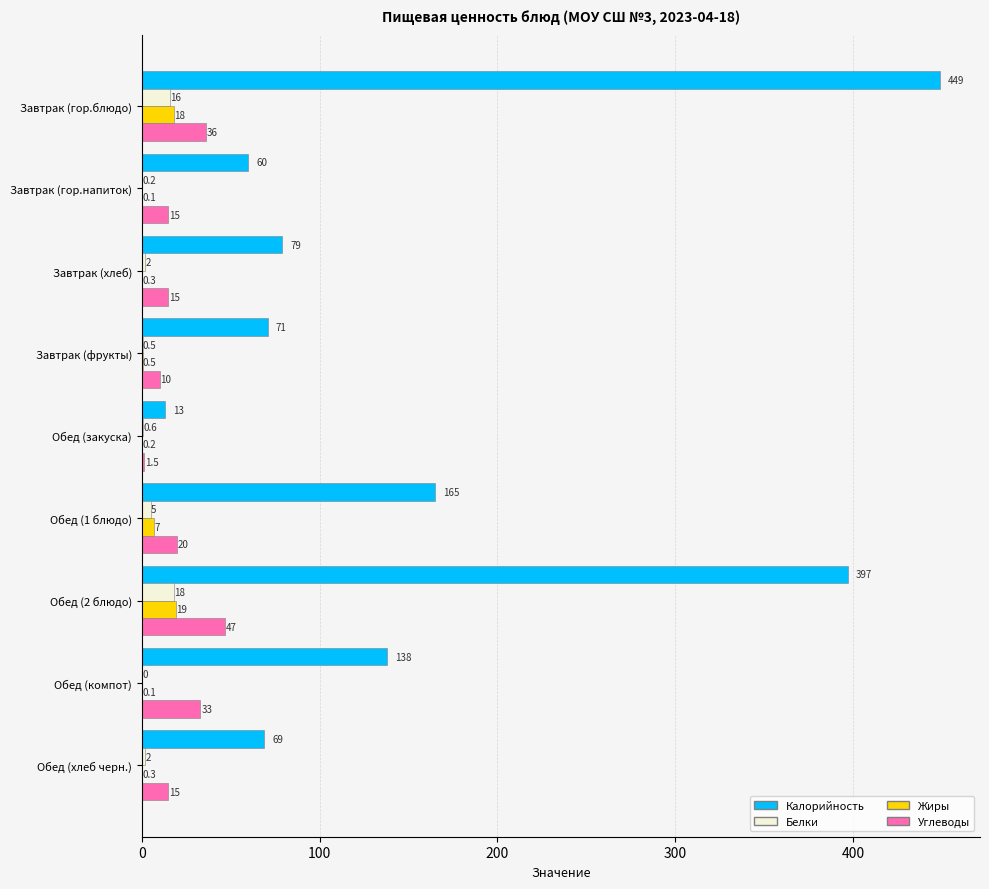

Is it true that Углеводы equals 1.5 at Обед (закуска)?

True